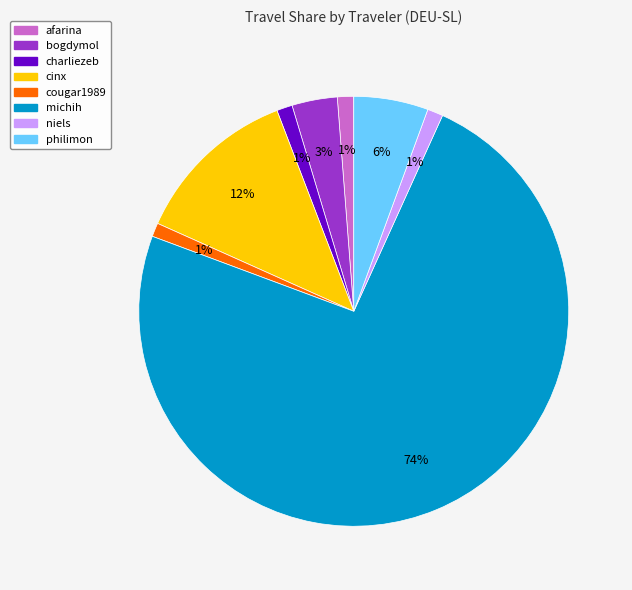

What is the largest slice in the pie chart?

michih